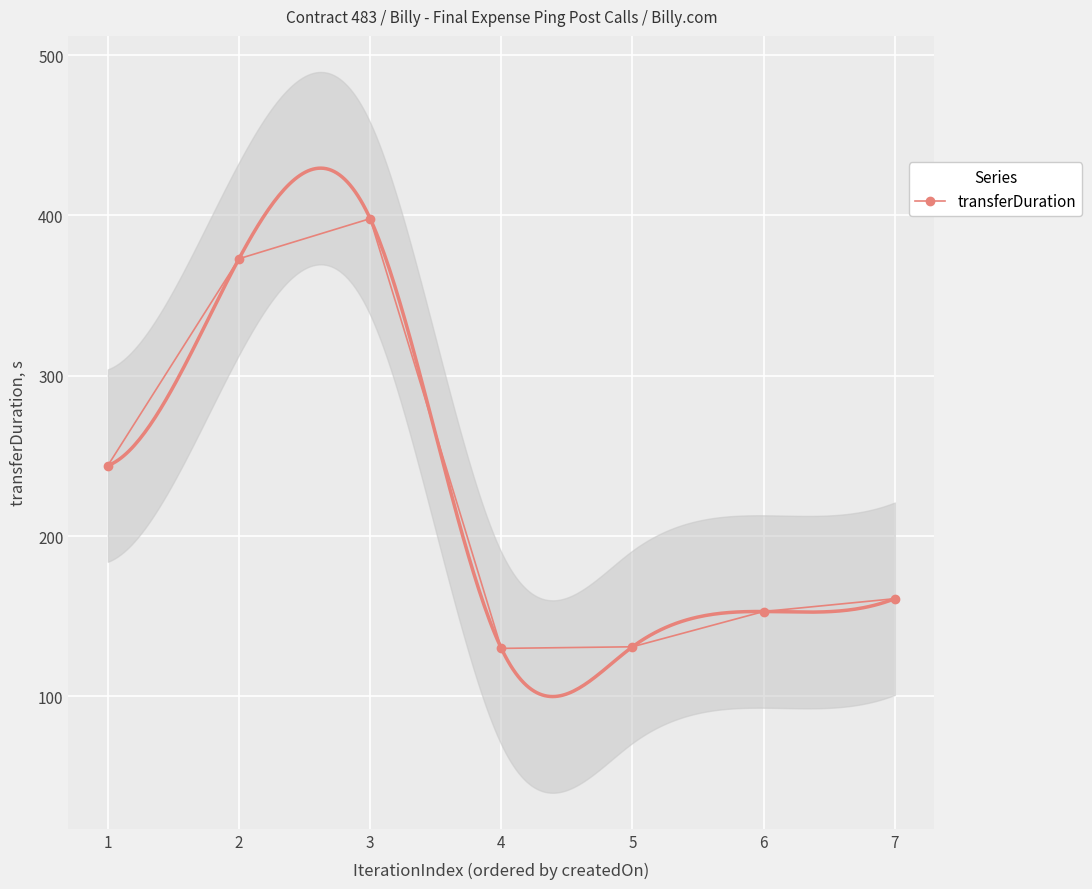

What is the change in value from 4 to 6?

+23